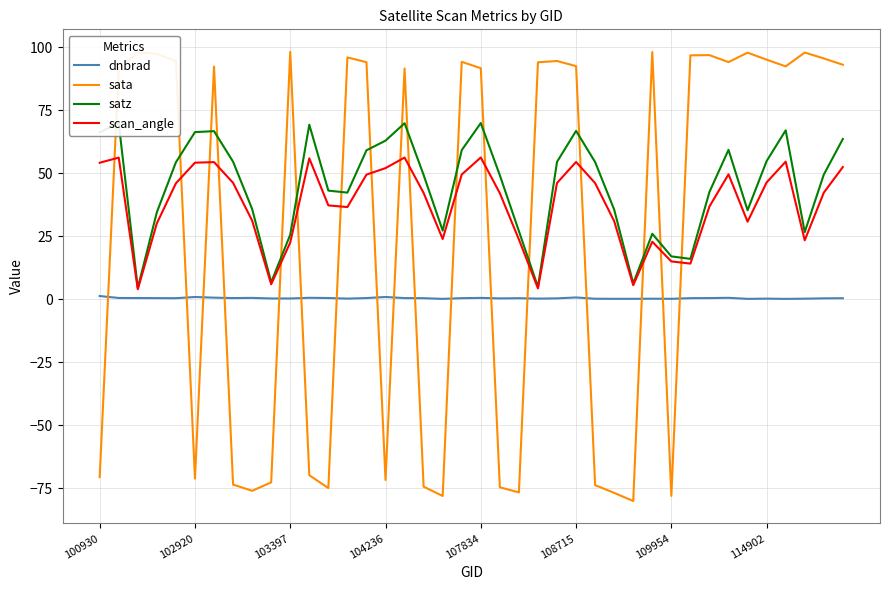

Rank the series by their maximum value, from highest to lowest.

sata, satz, scan_angle, dnbrad